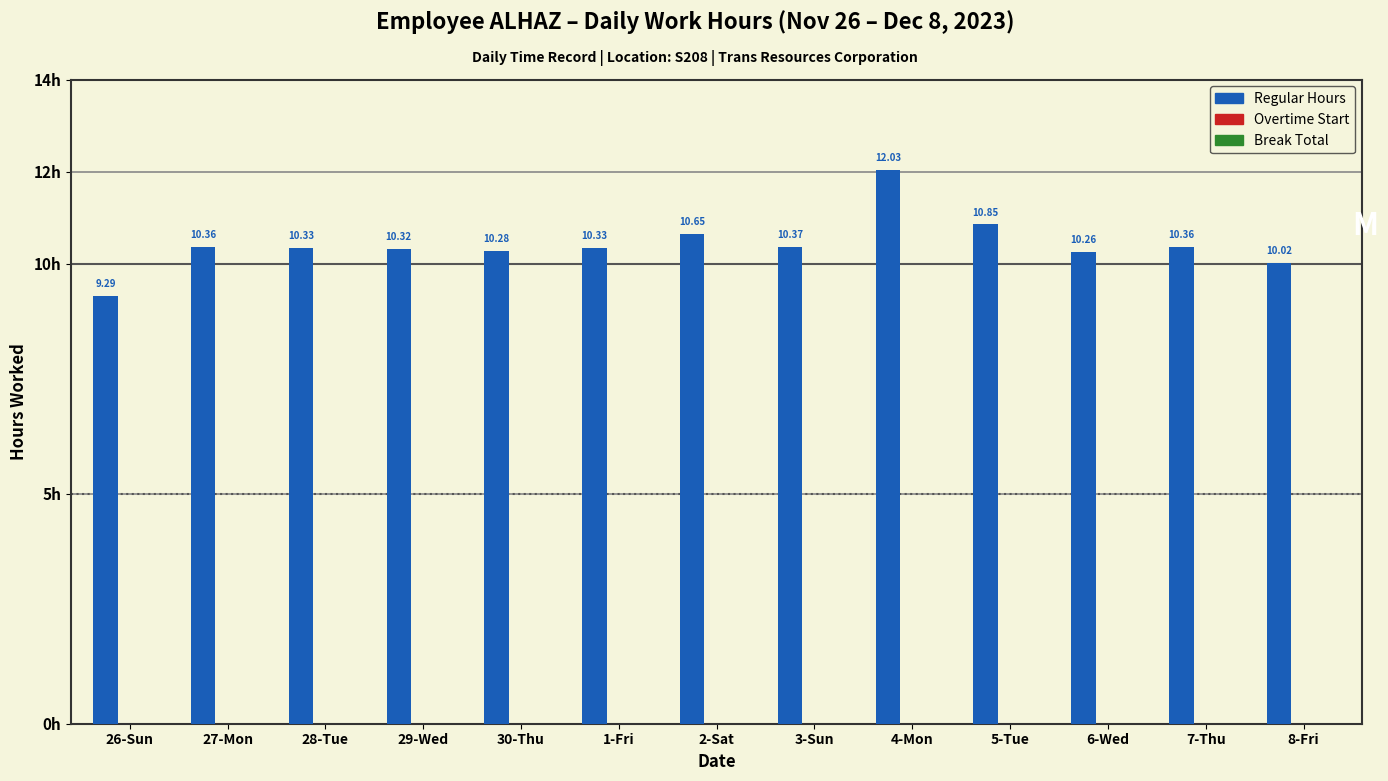

Between 29-Wed and 26-Sun, which is larger?

29-Wed